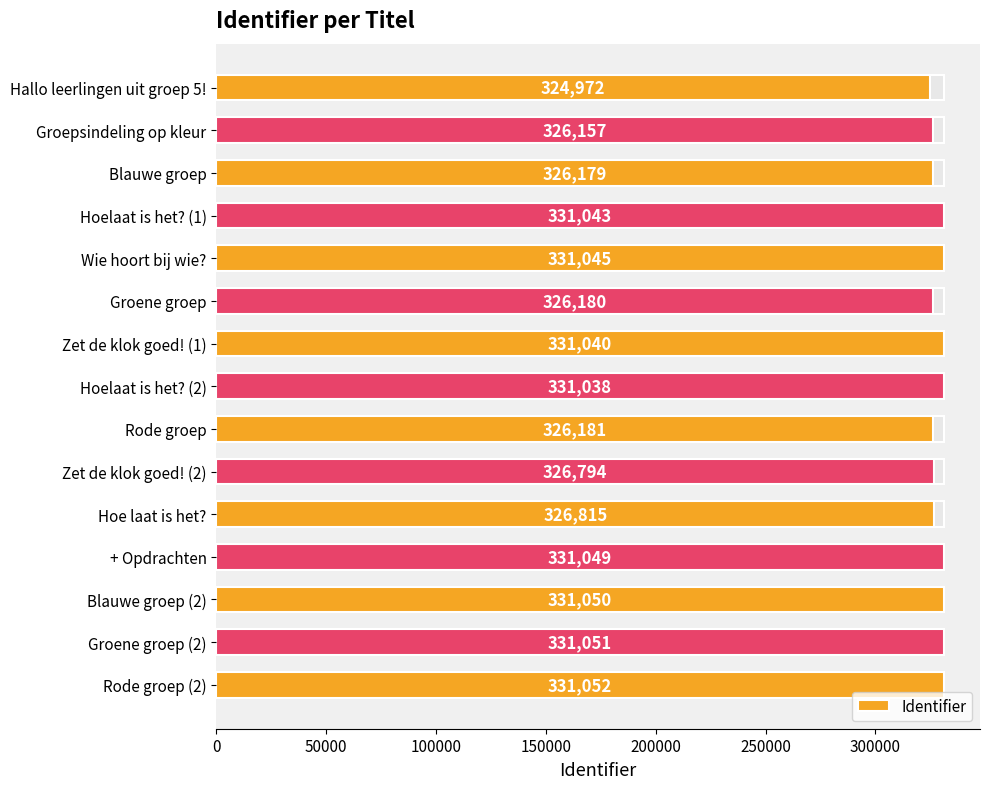

Approximately how many times larger is the value at Wie hoort bij wie? compared to Groepsindeling op kleur?

1.0